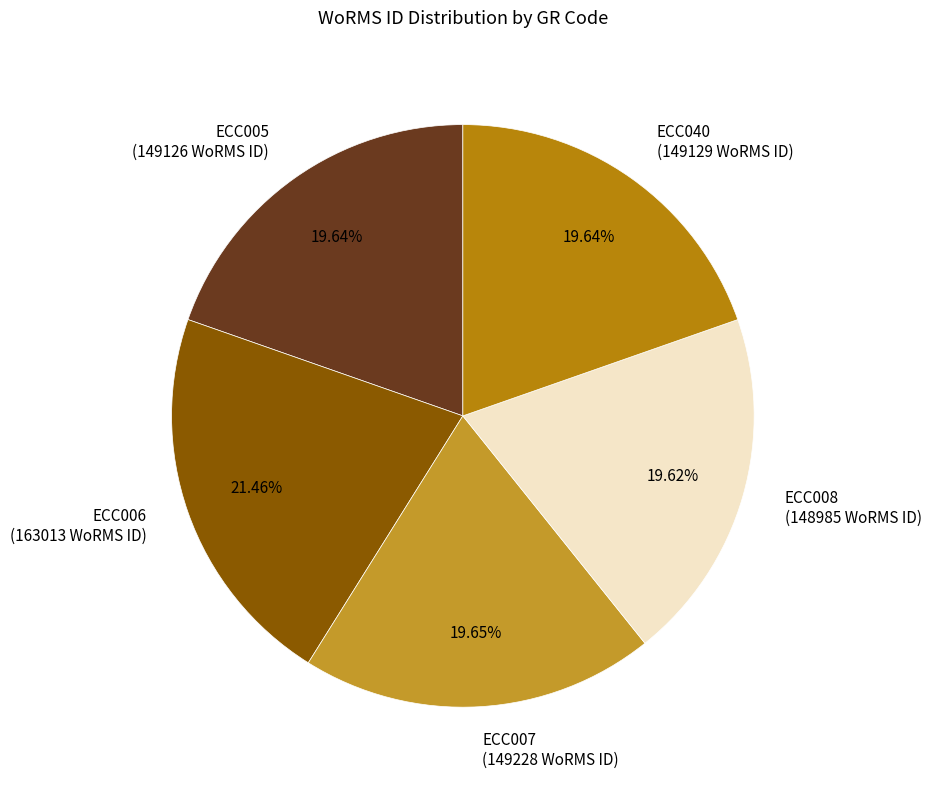

True or false: ECC008 accounts for 20% of the total.

True